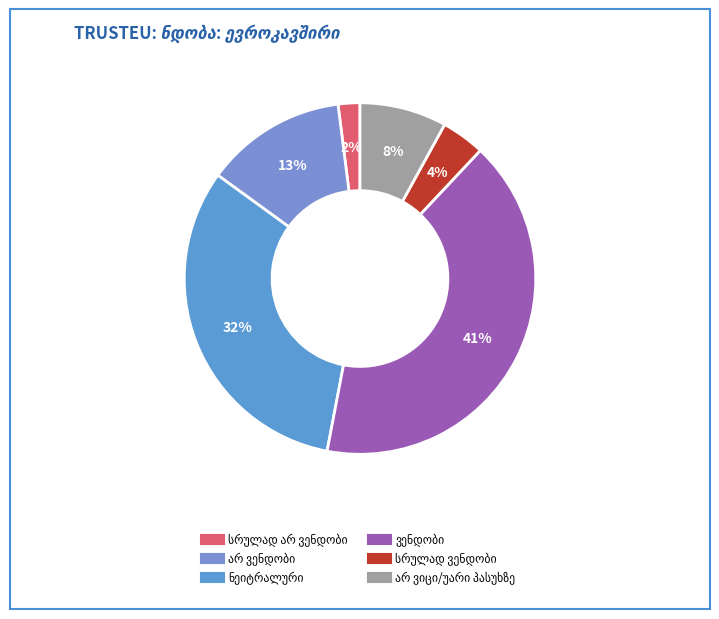

Does any single category account for the majority?

No